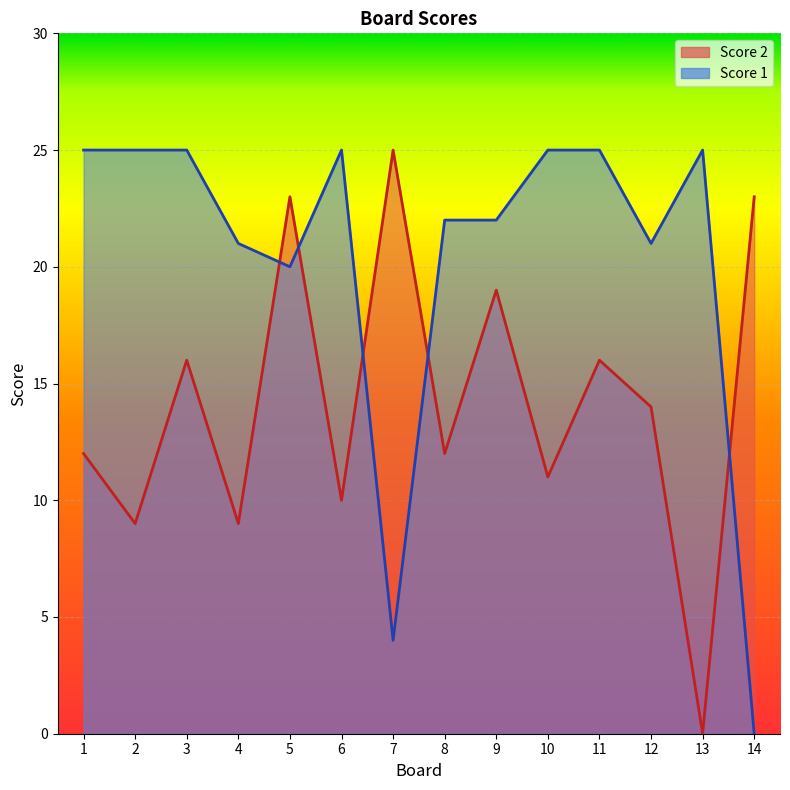

Where is the first local minimum for Score 1?

5